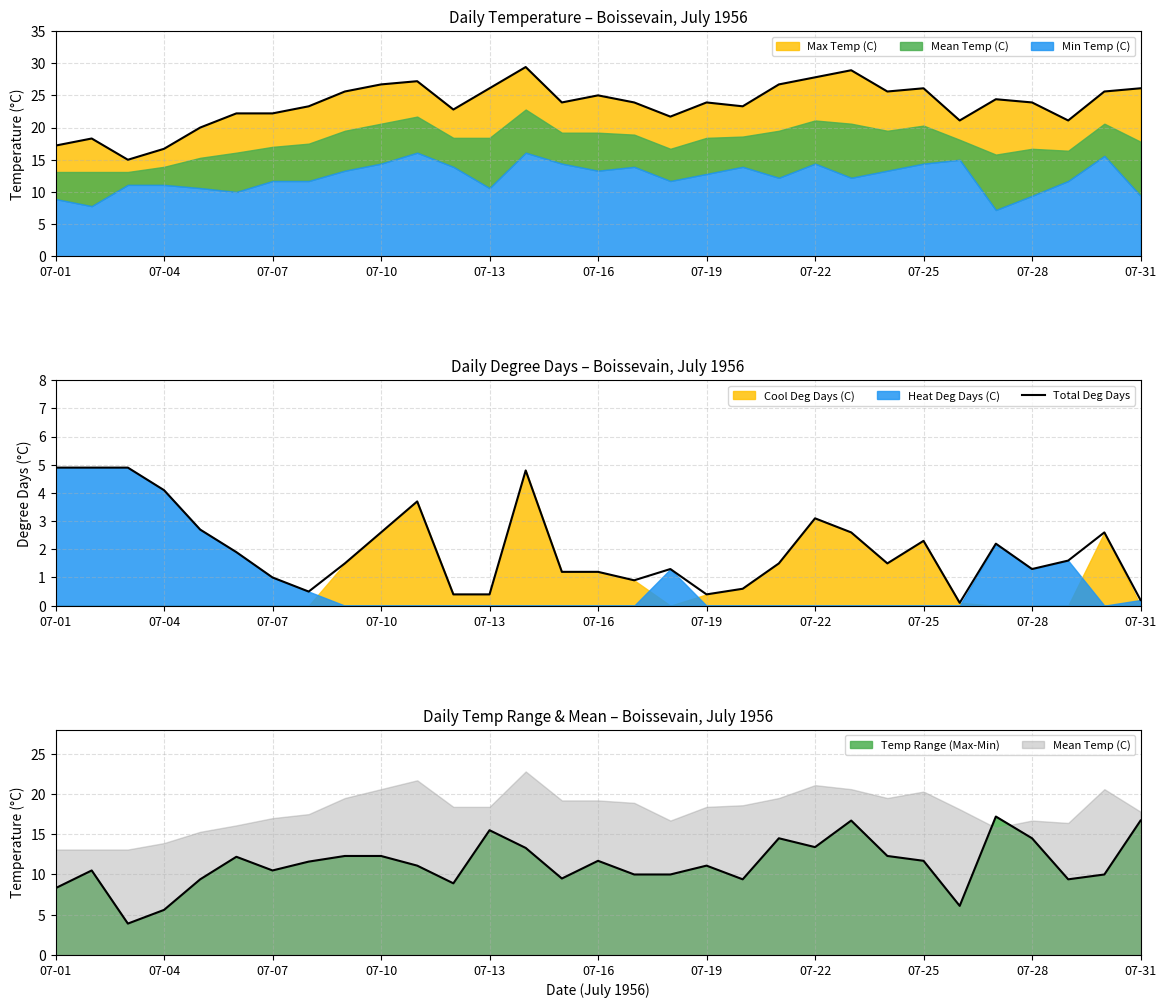

True or false: the data has more than 0 interior local peaks.

True